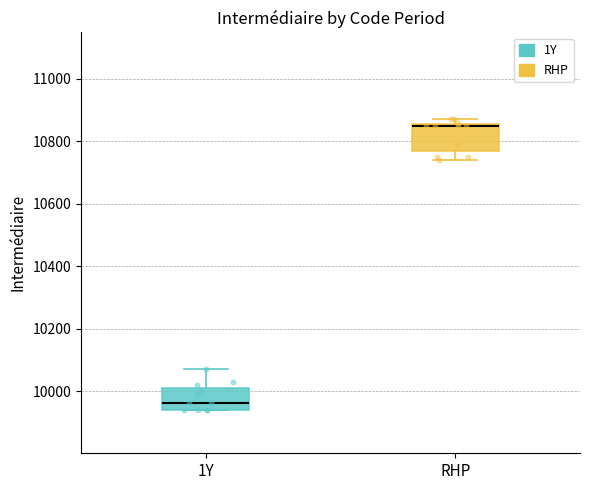

Where is the lower edge of the box for RHP on the y-axis? The values are not printed on the chart, so give them approximately, as read against the axis.

10780